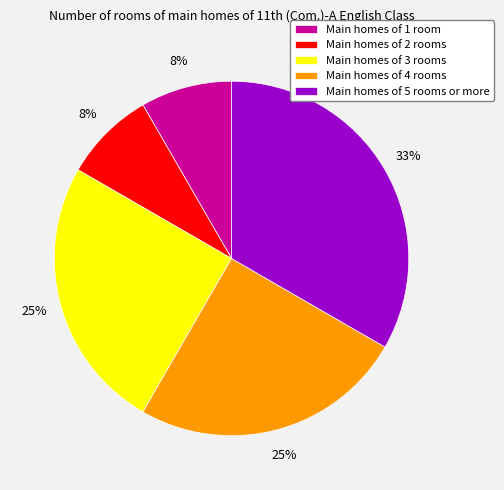

What is the largest slice in the pie chart?

Main homes of 5 rooms or more